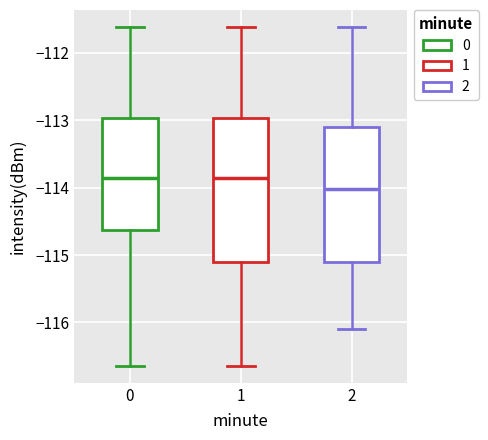

Reading left to right, read every box against the y-axis: the position of its median line, the range the box covers, and the ends of its whiskers. The values are not printed on the chart, so give them approximately, as read against the axis.

0: median -113.9, box -114.6 to -113.0, whiskers -116.6 to -111.6
1: median -113.9, box -115.1 to -113.0, whiskers -116.6 to -111.6
2: median -114.0, box -115.1 to -113.1, whiskers -116.1 to -111.6